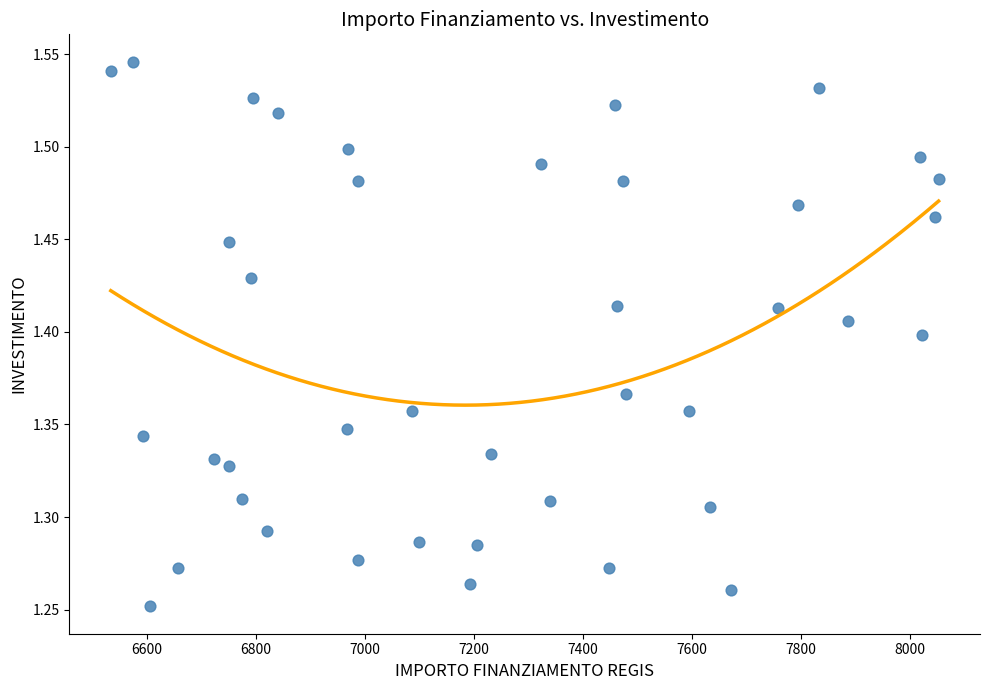

What is the range of Y values (max minus min)?

0.3